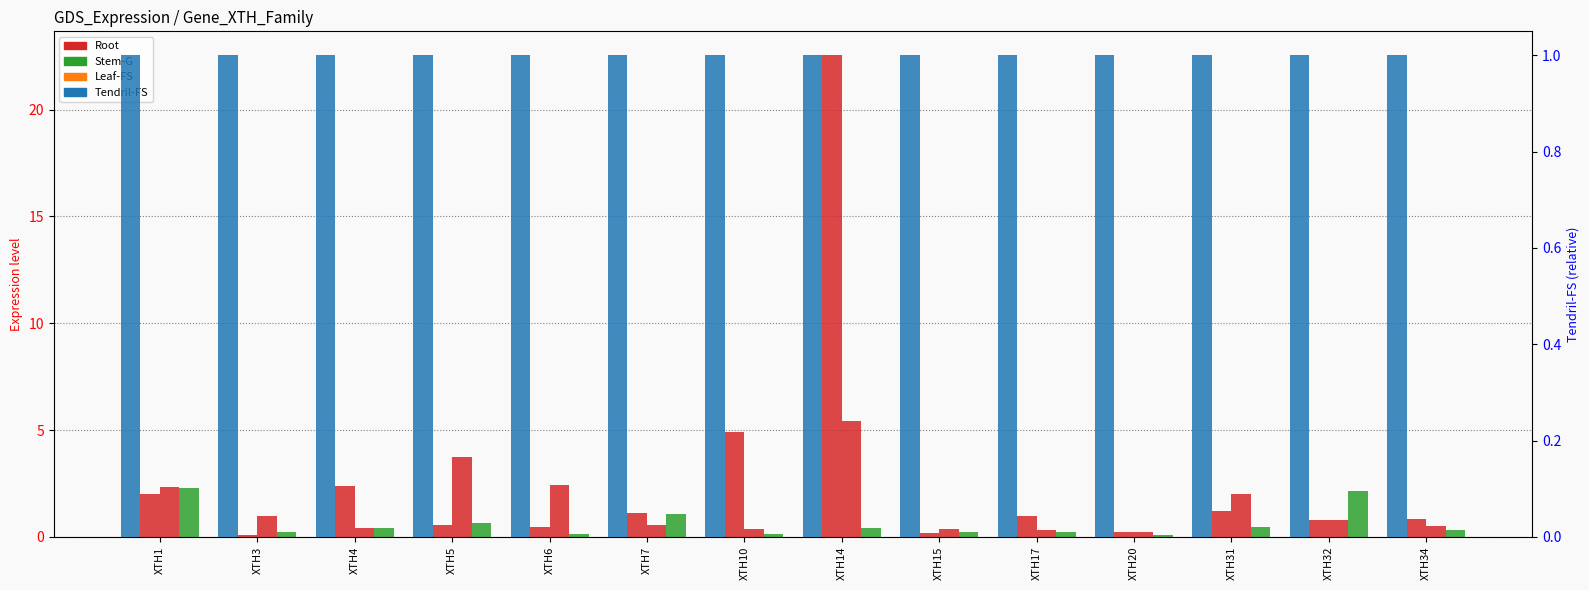

Reading right to left, extract all data points from this chart.

Root: 0.8	0.8	1.2	0.2	1.0	0.2	22.5	4.9	1.1	0.4	0.5	2.4	0.1	2.0
Stem-G: 0.5	0.8	2.0	0.2	0.3	0.3	5.4	0.3	0.5	2.4	3.7	0.4	1.0	2.3
Leaf-FS: 0.3	2.1	0.5	0.1	0.2	0.2	0.4	0.1	1.0	0.1	0.6	0.4	0.2	2.3
Tendril-FS: 1.0	1.0	1.0	1.0	1.0	1.0	1.0	1.0	1.0	1.0	1.0	1.0	1.0	1.0